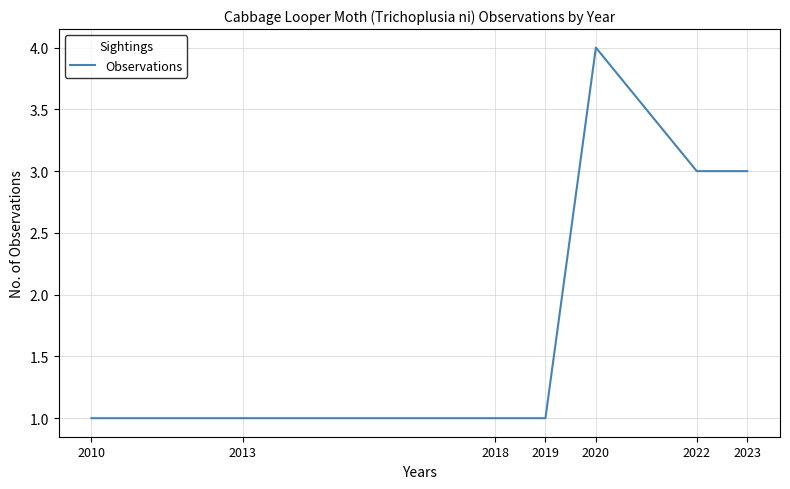

Is it true that the value at 2023 is 3?

True